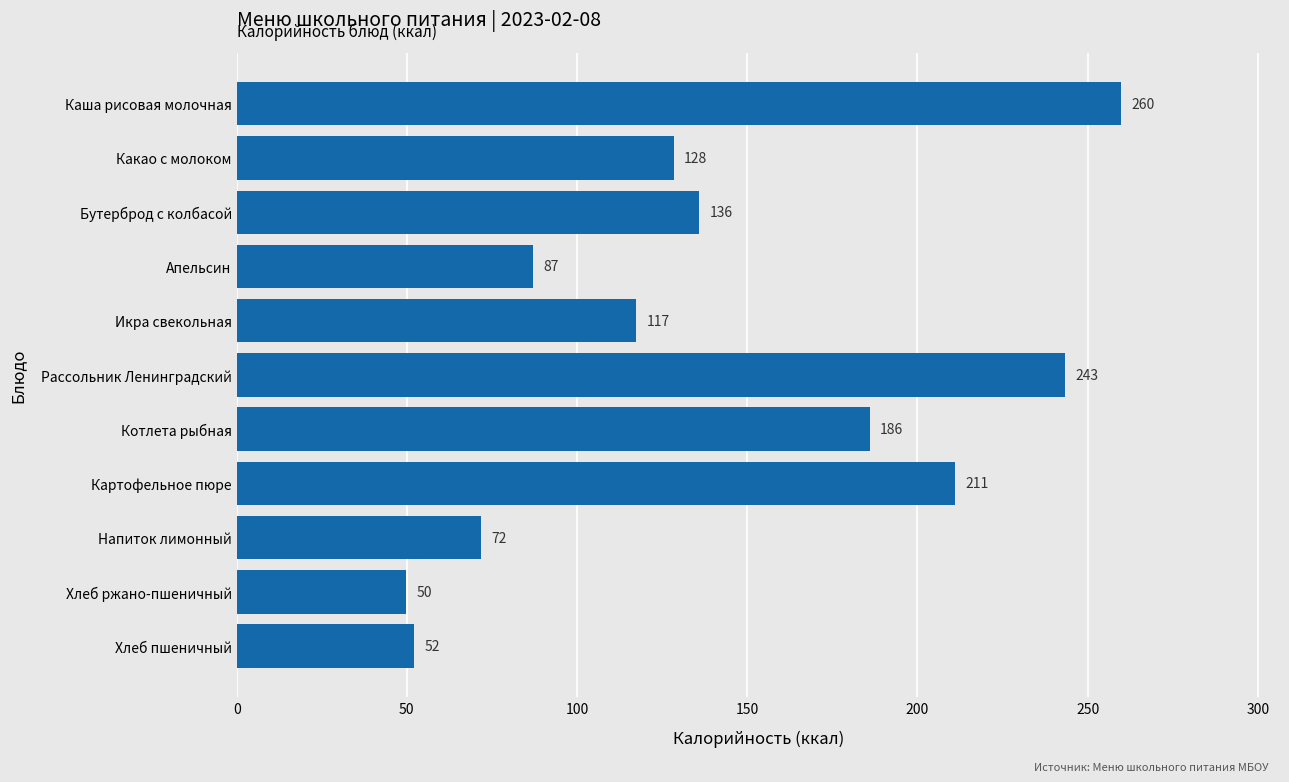

Rank the categories by value from highest to lowest.

Каша рисовая молочная, Рассольник Ленинградский, Картофельное пюре, Котлета рыбная, Бутерброд с колбасой, Какао с молоком, Икра свекольная, Апельсин, Напиток лимонный, Хлеб пшеничный, Хлеб ржано-пшеничный